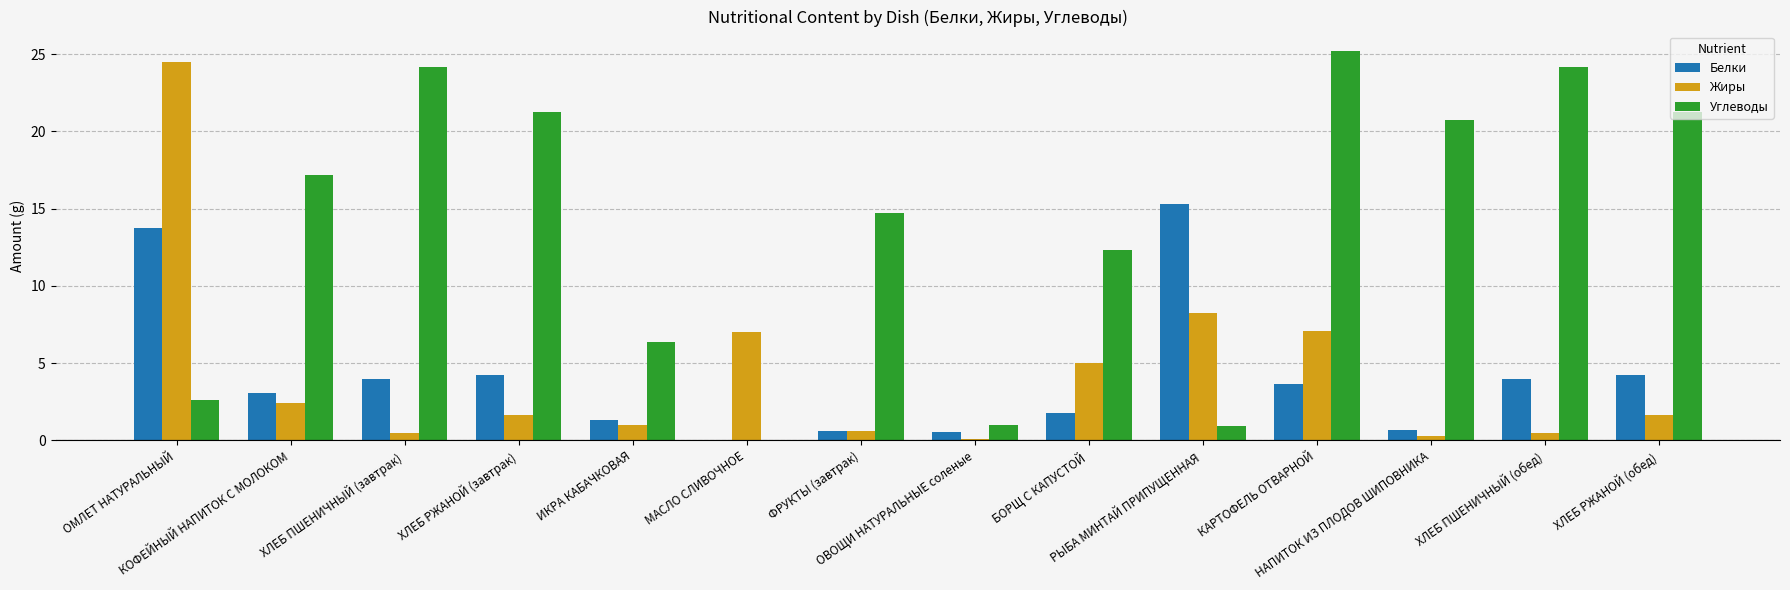

Between ИКРА КАБАЧКОВАЯ and БОРЩ С КАПУСТОЙ, which series saw the biggest shift?

Углеводы